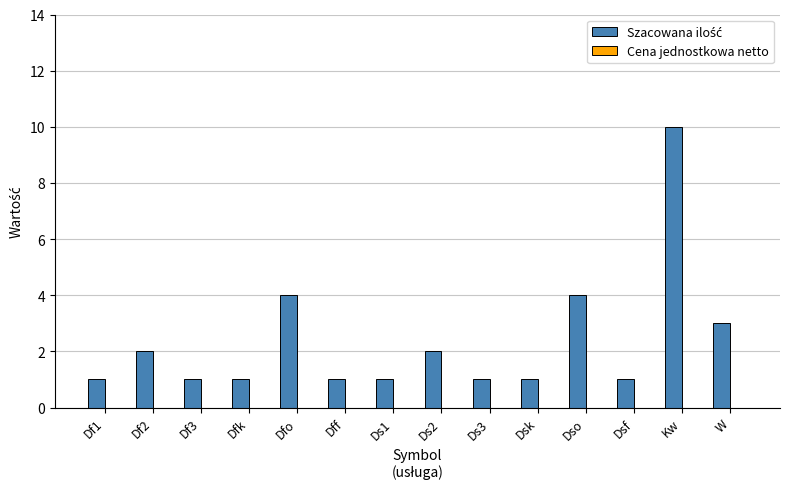

Is it true that the value at Dsk is 1?

True